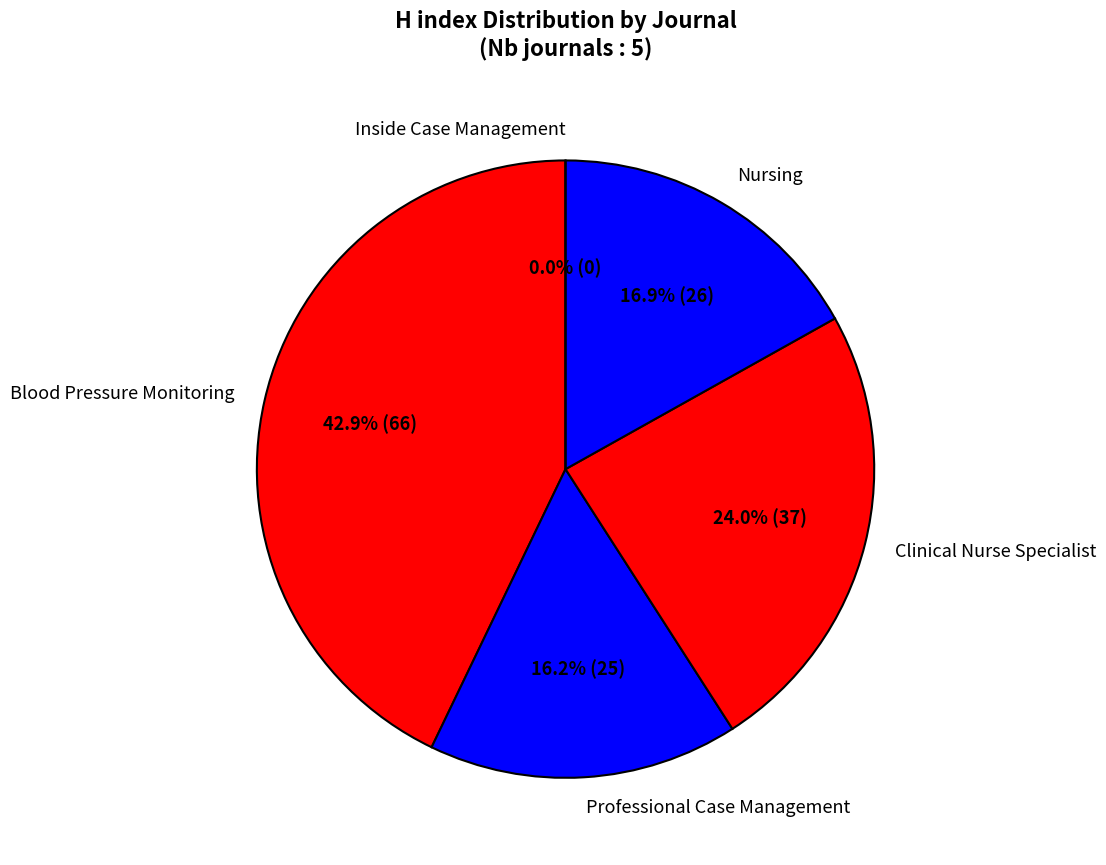

Is the sum of Nursing and Professional Case Management greater than half?

No